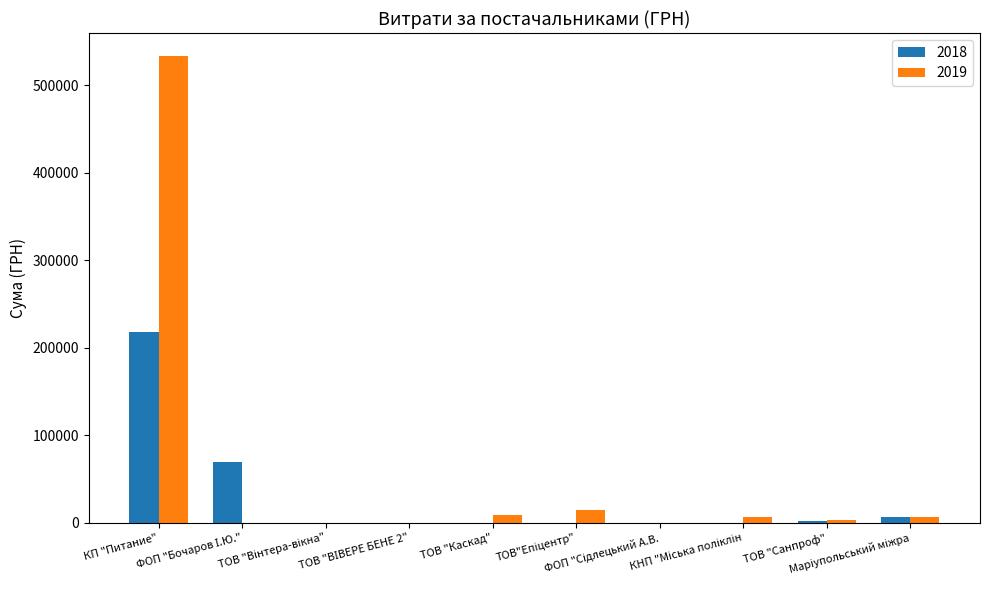

What is the sum of all 2019 values?

570964.7